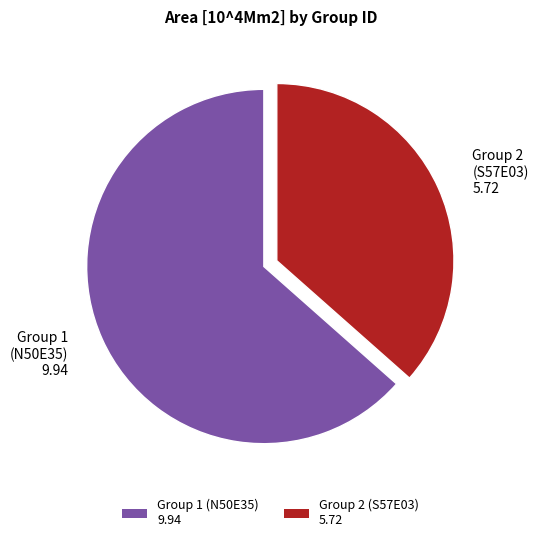

Rank the categories by value from highest to lowest.

Group 1 (N50E35) 9.94, Group 2 (S57E03) 5.72